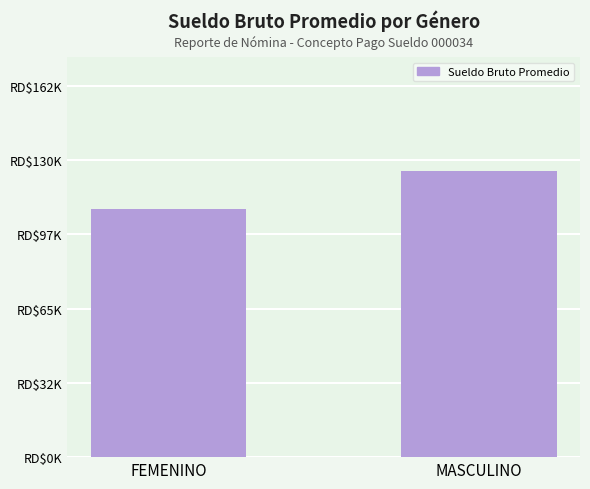

Is it true that the value at FEMENINO is 107947.4?

True